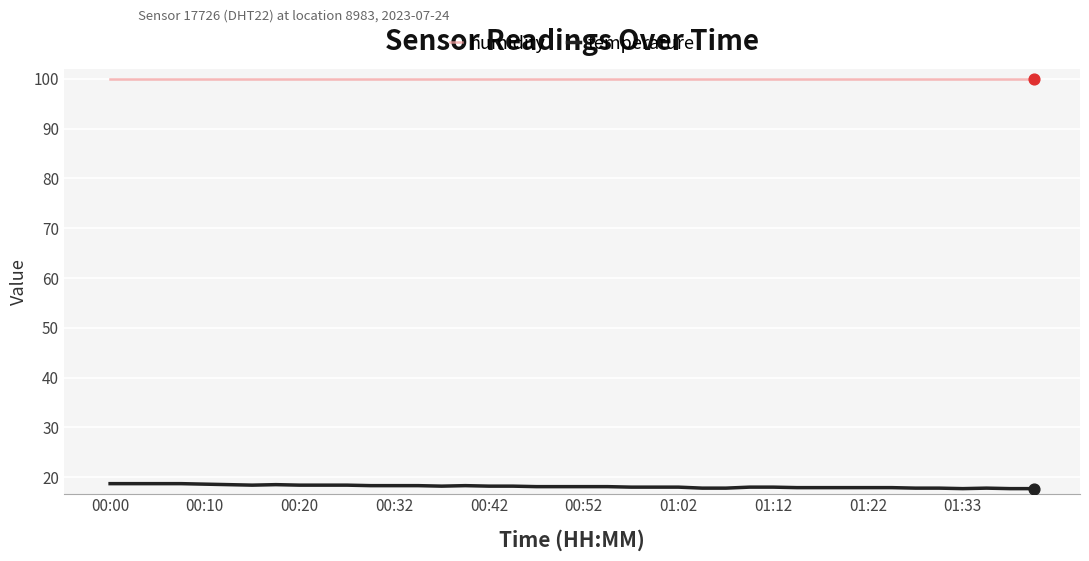

At how many categories does at least one series exceed 29?

40